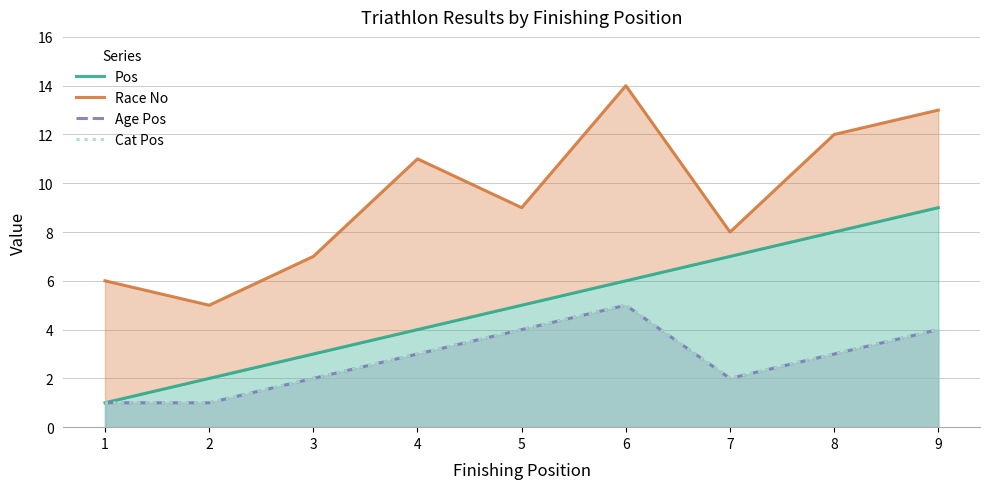

What is the value of the Cat Pos point at the 1st from the left?

1